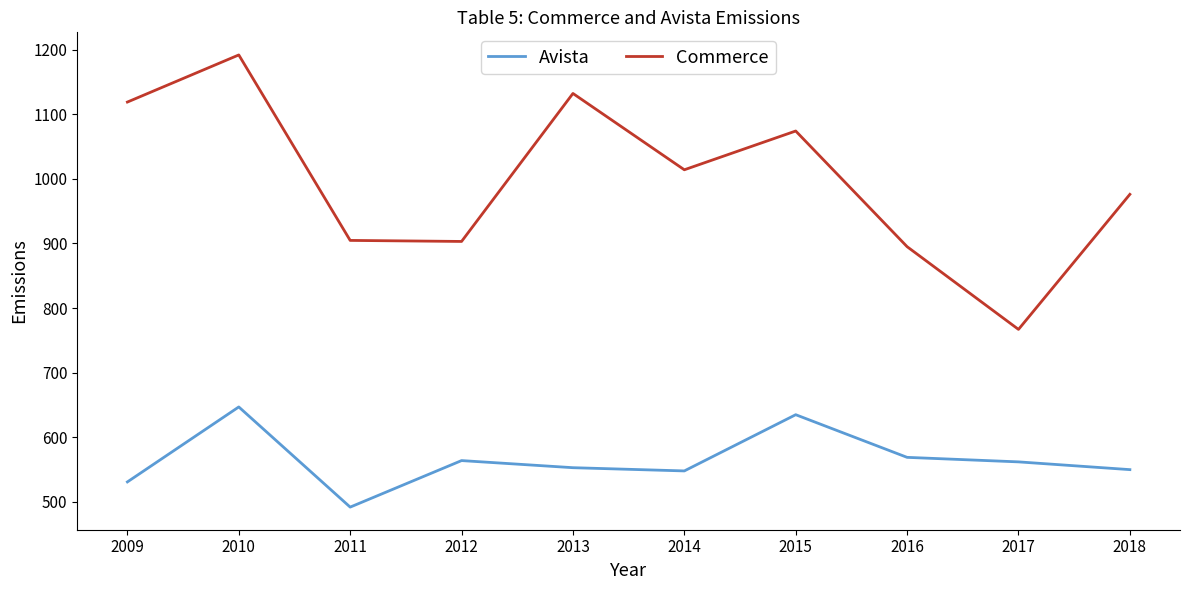

Where is the first local maximum for Commerce?

2010